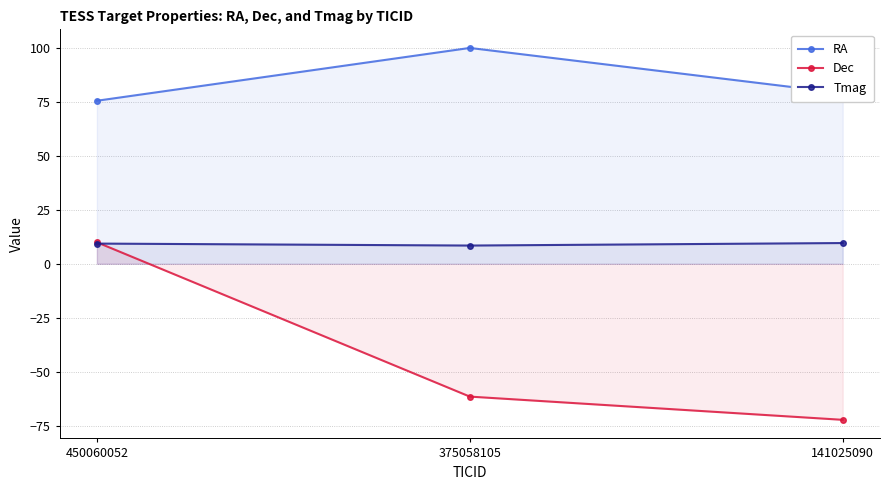

Reading left to right, list all the values displayed in this chart.

RA: 75.5	100.0	79.0
Dec: 10.0	-61.5	-72.2
Tmag: 9.4	8.5	9.6